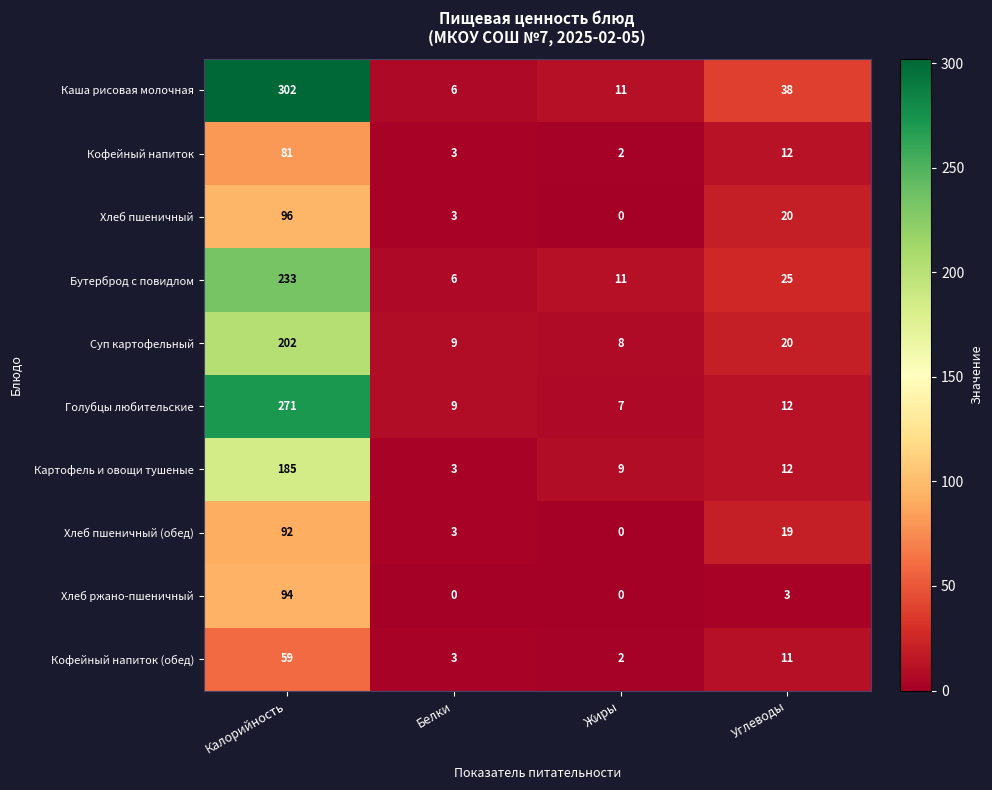

What is the difference between the maximum and second lowest values in the Хлеб пшеничный (обед) series?

89